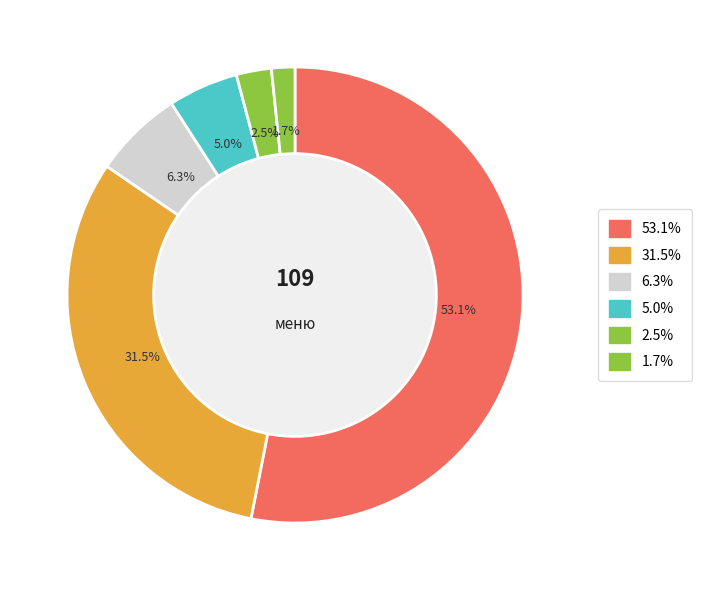

Count the number of slices in the pie.

6